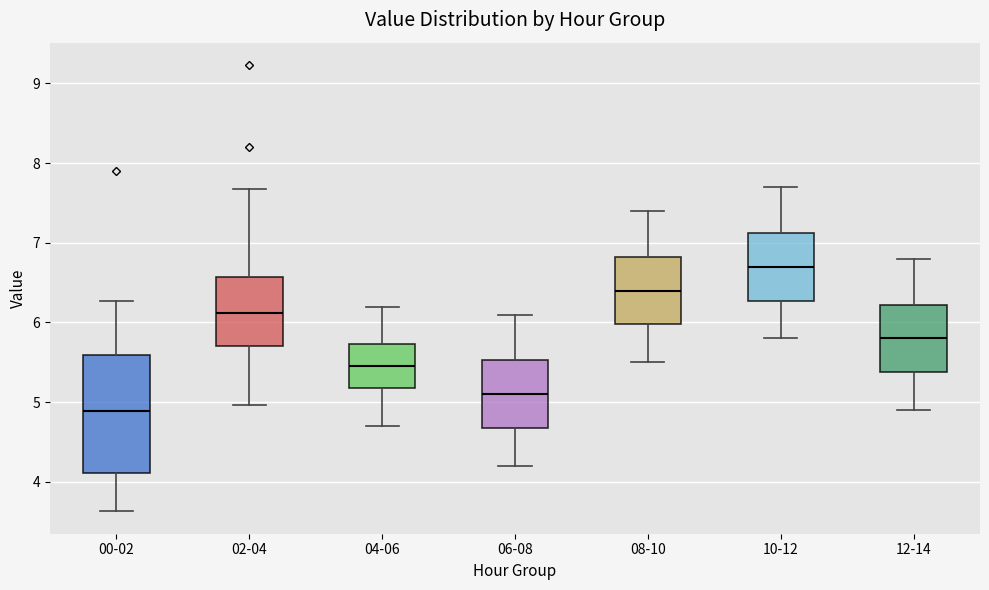

Where is the upper edge of the box for 10-12 on the y-axis? The values are not printed on the chart, so give them approximately, as read against the axis.

7.1